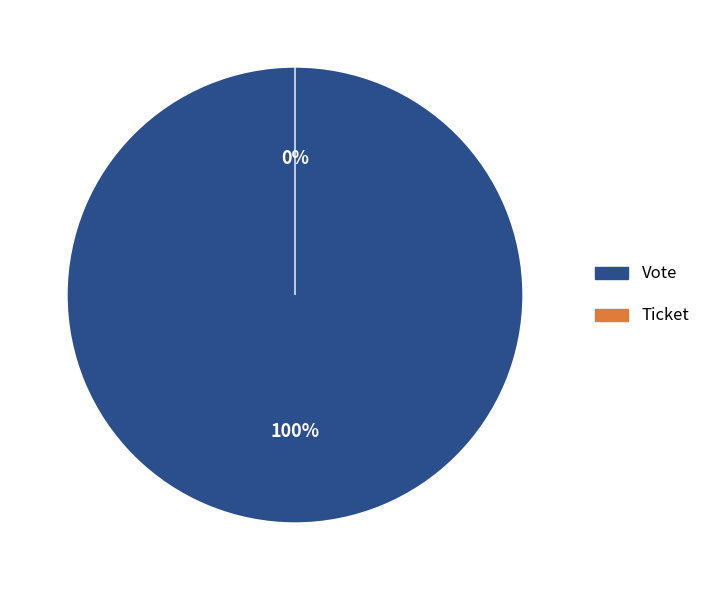

Between Vote and Ticket, which is larger?

Vote